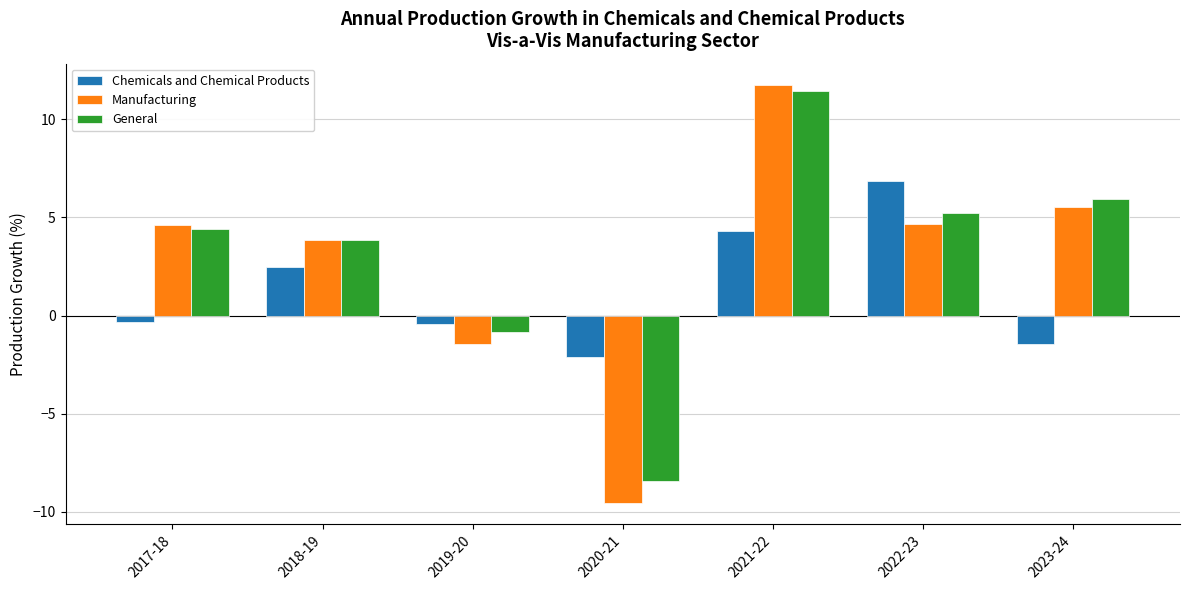

What is the value of the General bar at the 1st from the left?

4.4